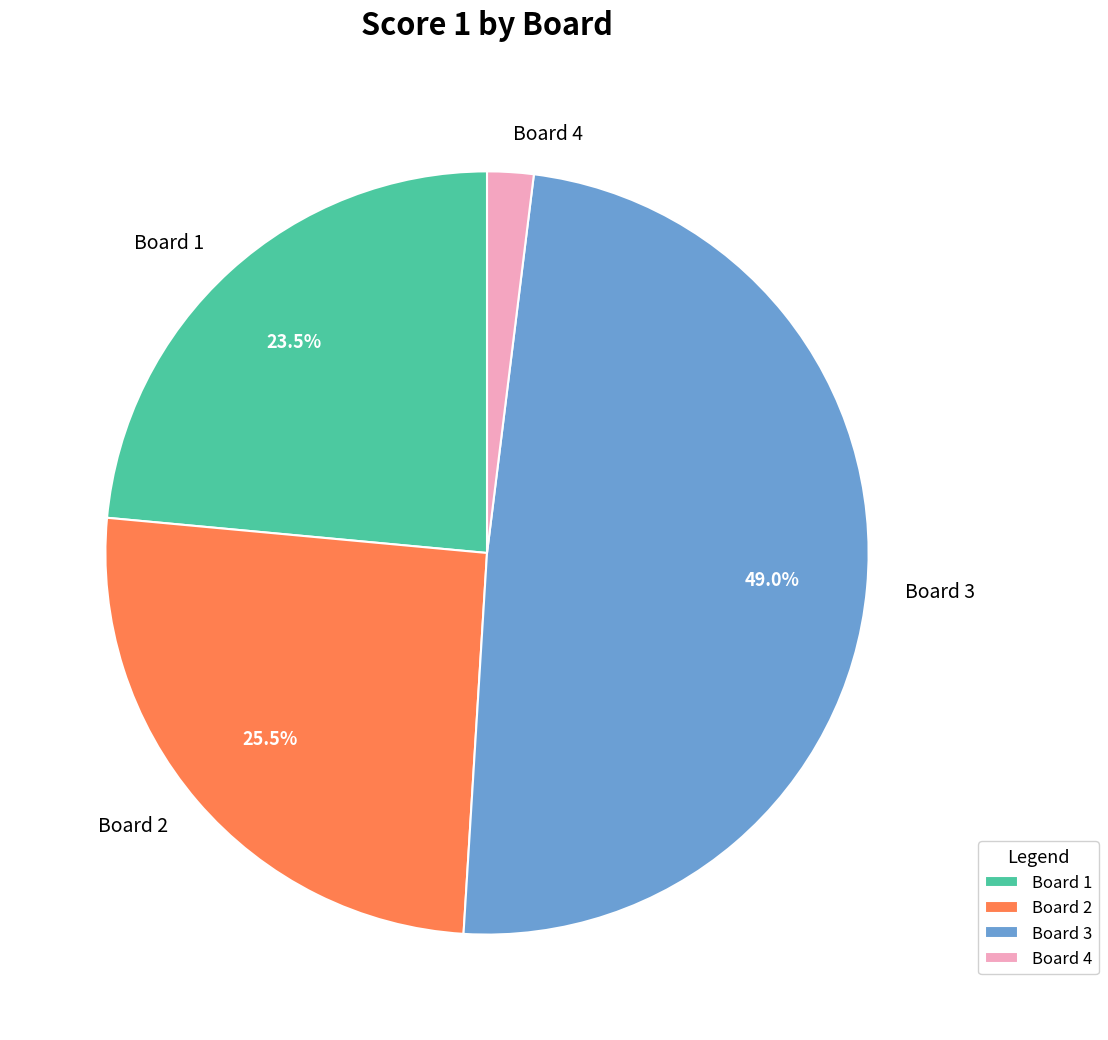

Which category has the smallest portion of the pie?

Board 4